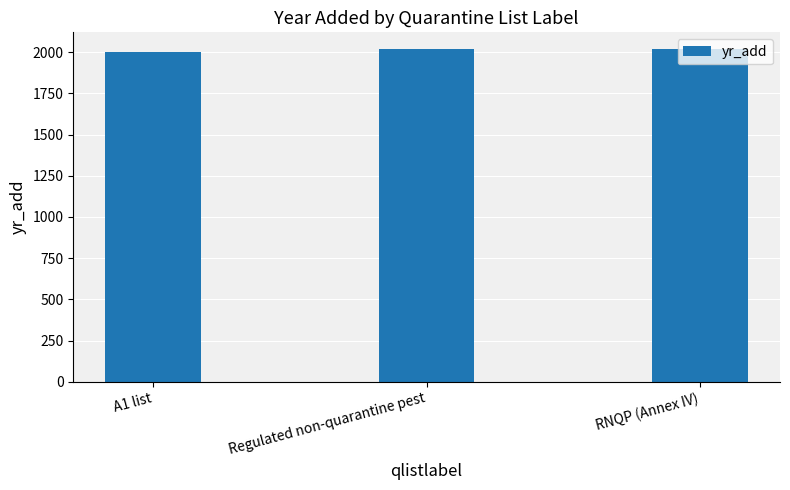

The chart shows a value of 2833.2 at Regulated non-quarantine pest. True or false?

False